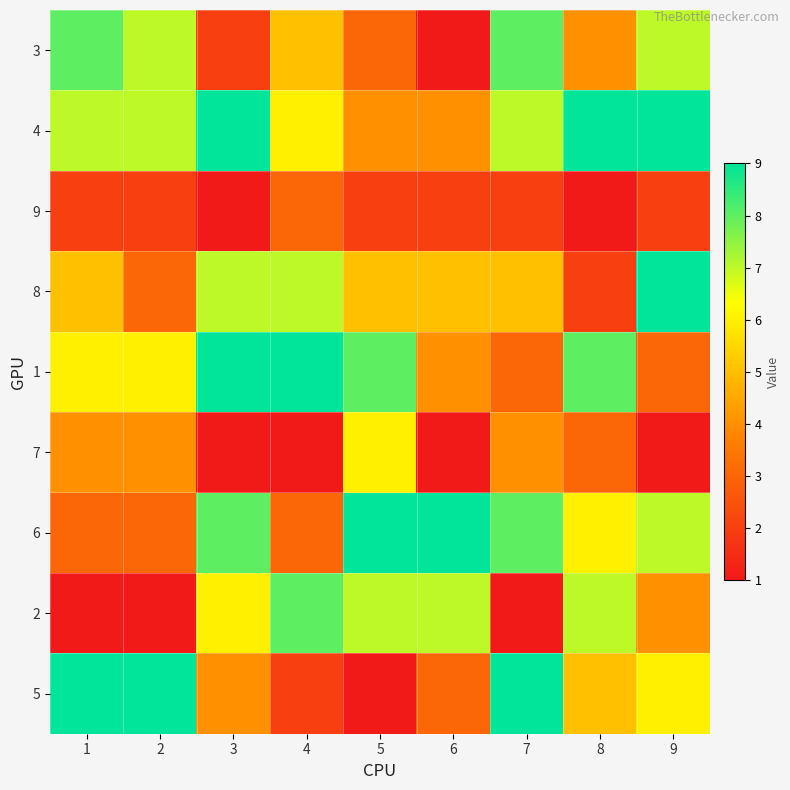

Count the number of categories in the chart.

9